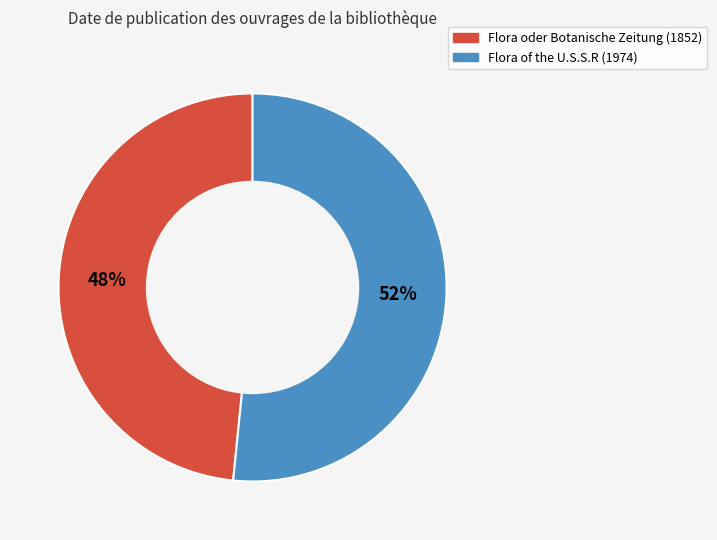

Between Flora of the U.S.S.R (1974) and Flora oder Botanische Zeitung (1852), which is larger?

Flora of the U.S.S.R (1974)